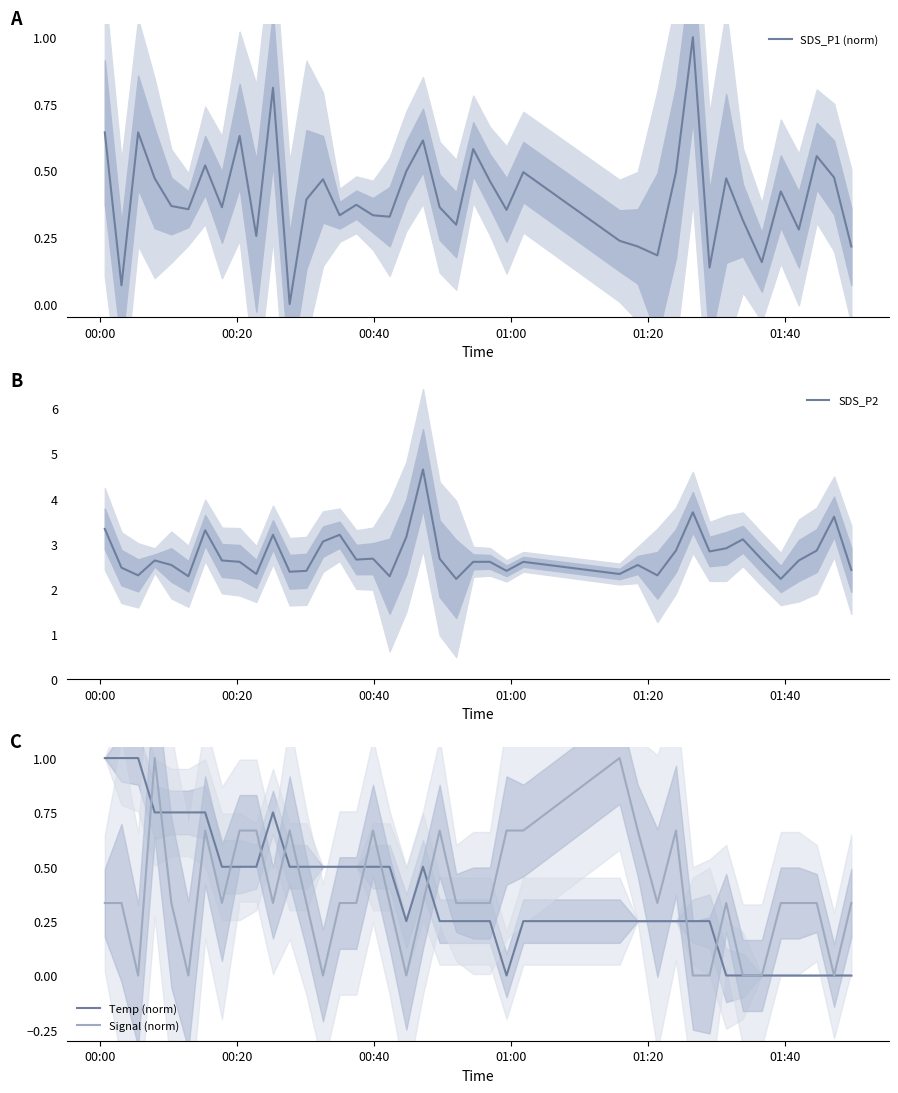

What is the maximum value for SDS_P2?

4.7